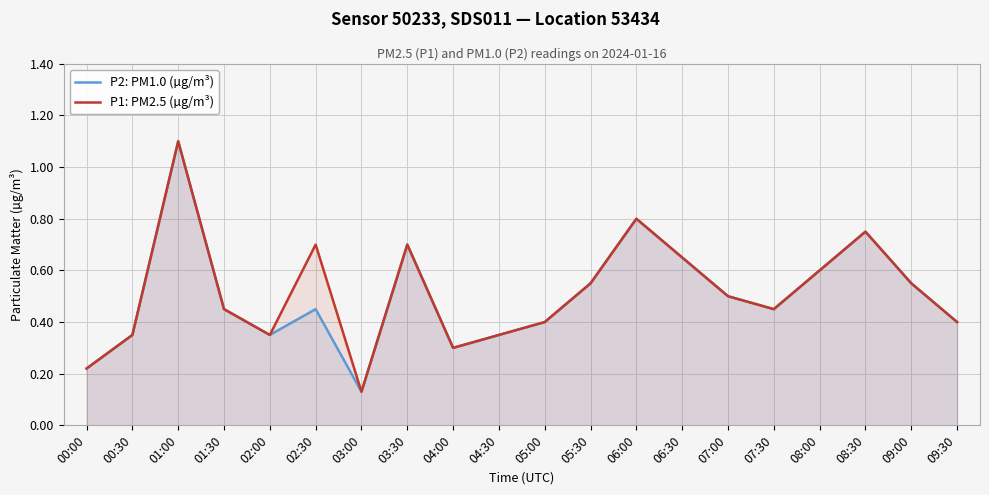

Does the chart display data point markers on the line(s)?

No